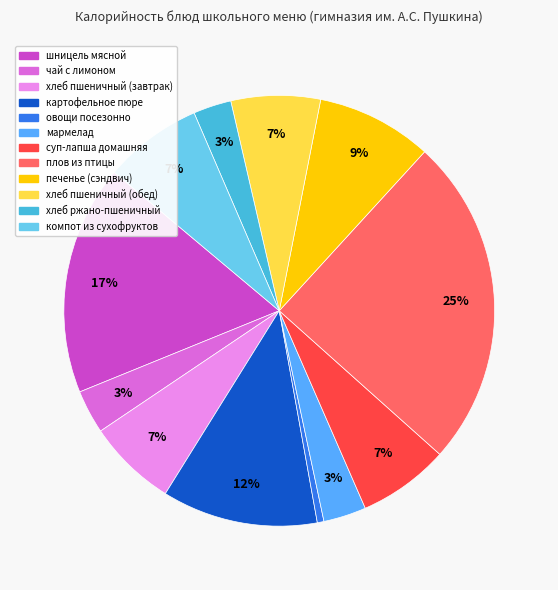

Count the number of slices in the pie.

12